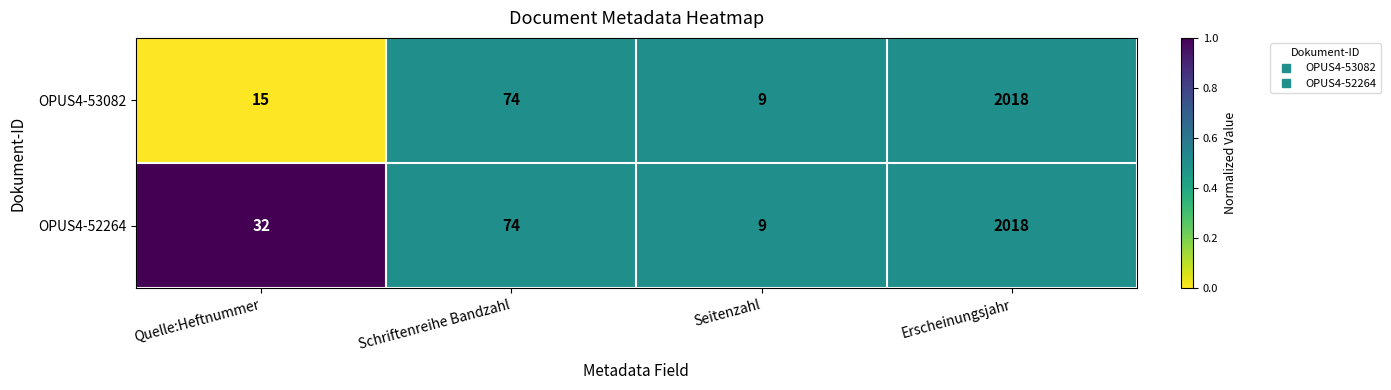

List the labels in order of OPUS4-52264 value, largest first.

Erscheinungsjahr, Schriftenreihe Bandzahl, Quelle:Heftnummer, Seitenzahl